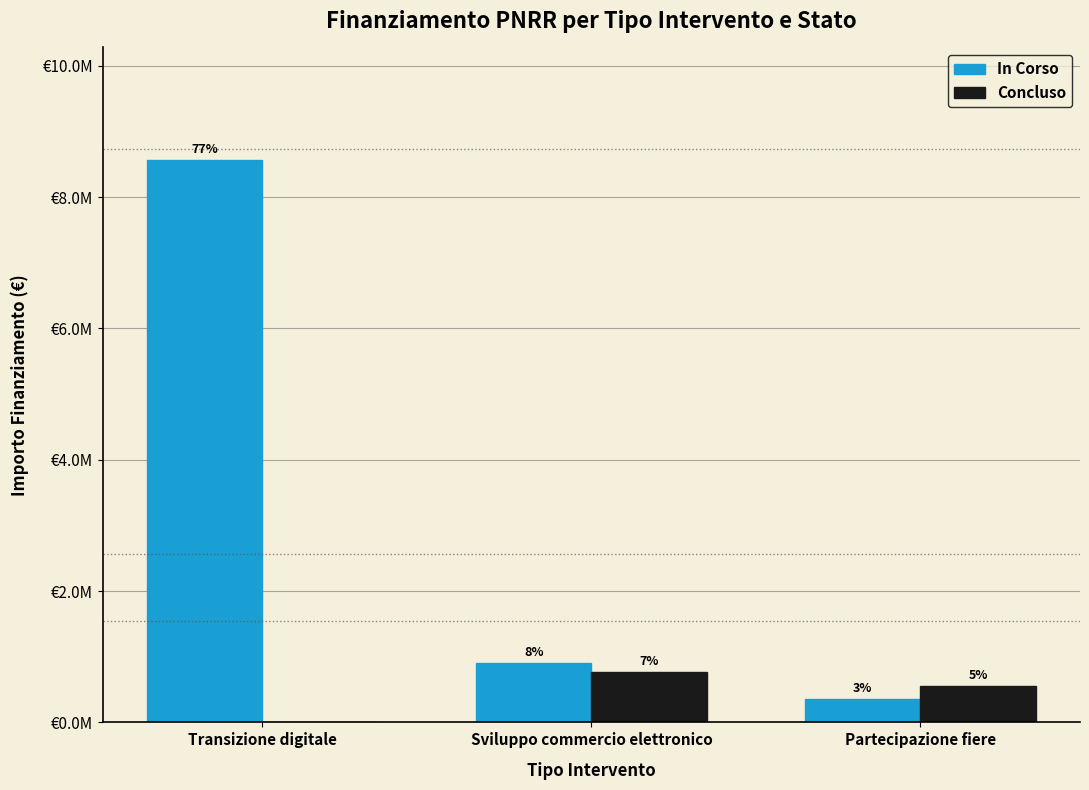

What is the label of the 3rd bar from the right?

Transizione digitale